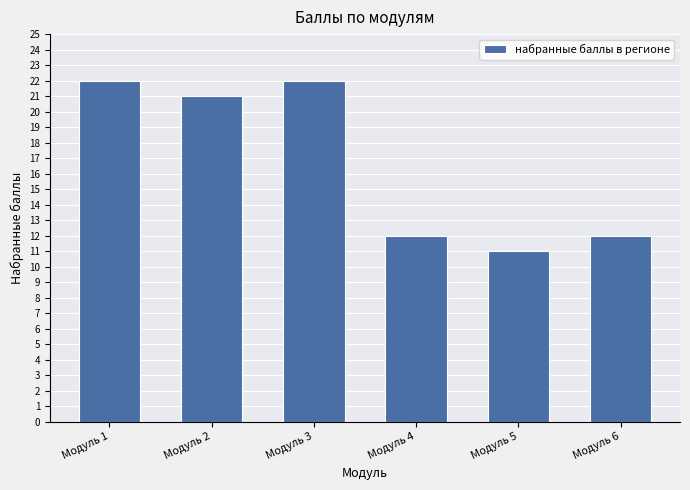

Which has a higher value, Модуль 3 or Модуль 2?

Модуль 3